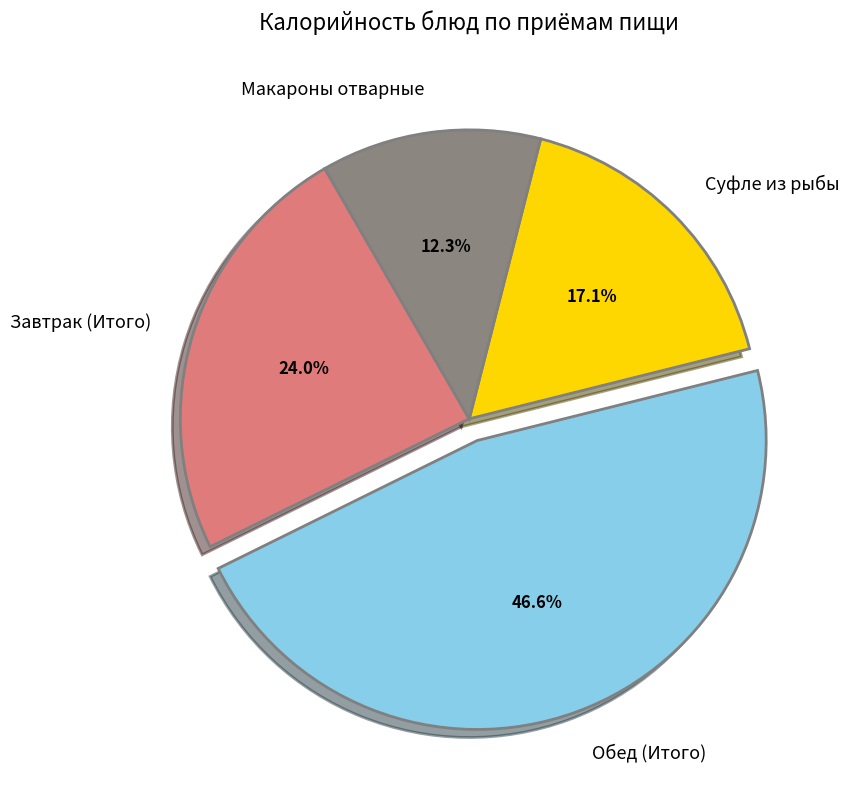

Which category has the biggest portion of the pie?

Обед (Итого)